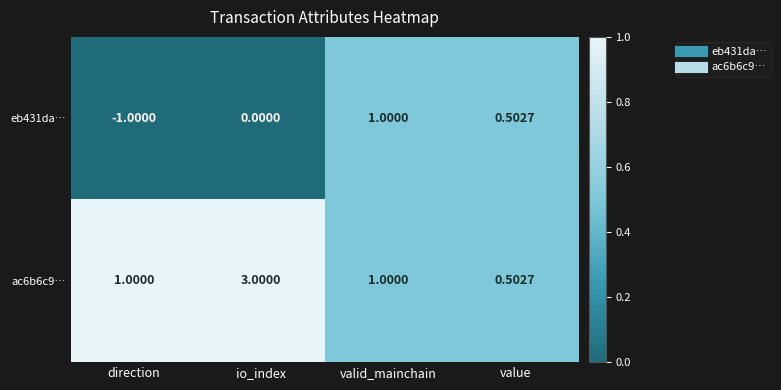

List the labels in order of eb431da… value, largest first.

valid_mainchain, value, io_index, direction